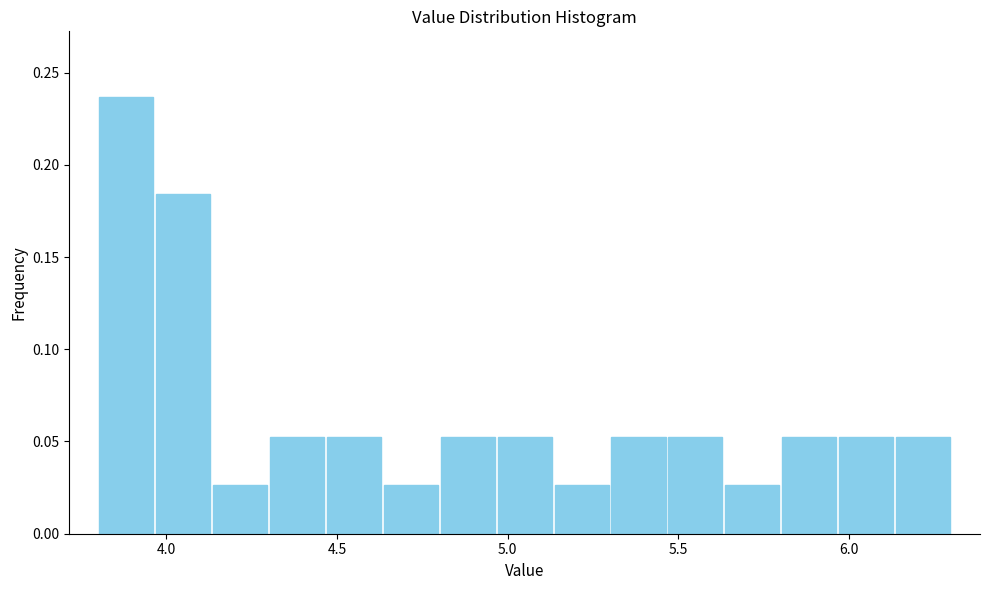

Read against the x-axis, roughly where is the centre of the tallest bar?

3.90